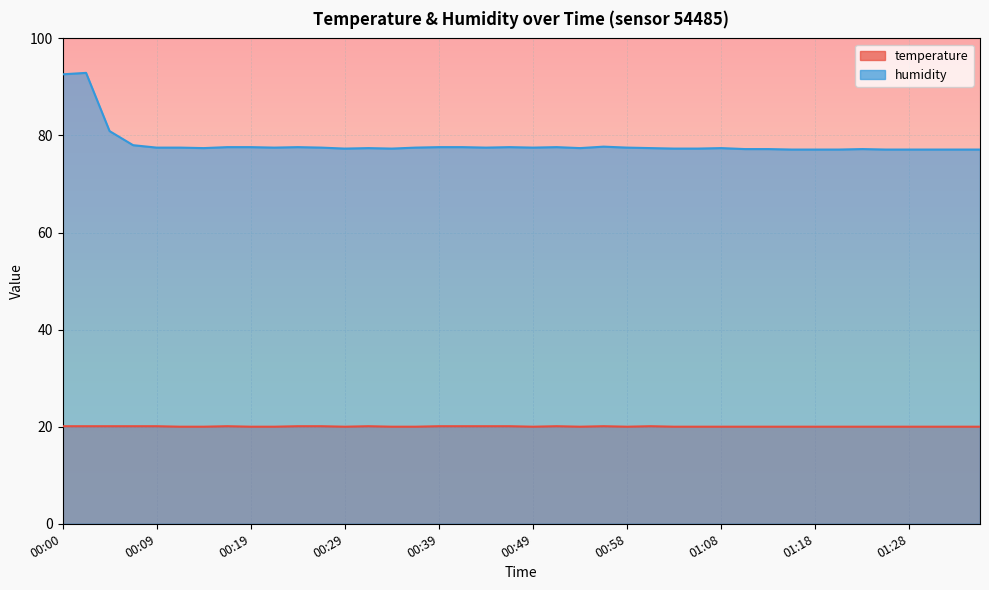

Rank the series by their maximum value, from lowest to highest.

temperature, humidity